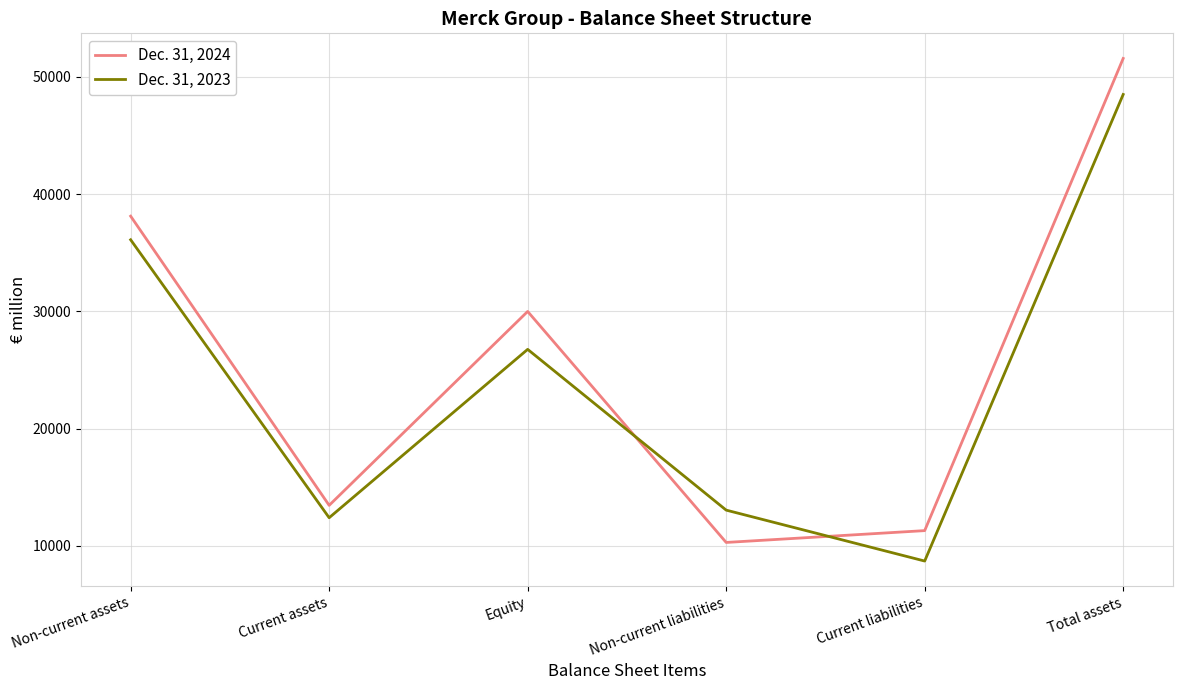

Is the value of Dec. 31, 2023 at Total assets greater than the value of Dec. 31, 2024 at Total assets?

No